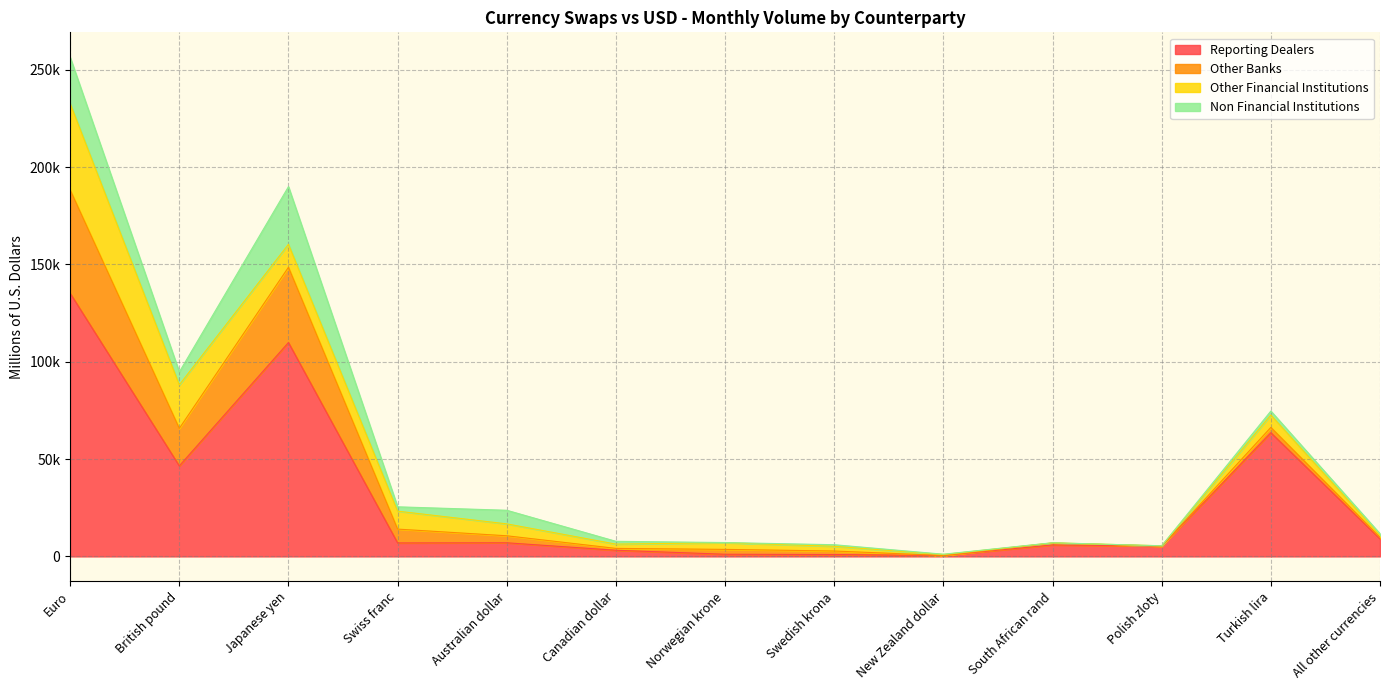

True or false: Non Financial Institutions and Reporting Dealers intersect in this chart.

False